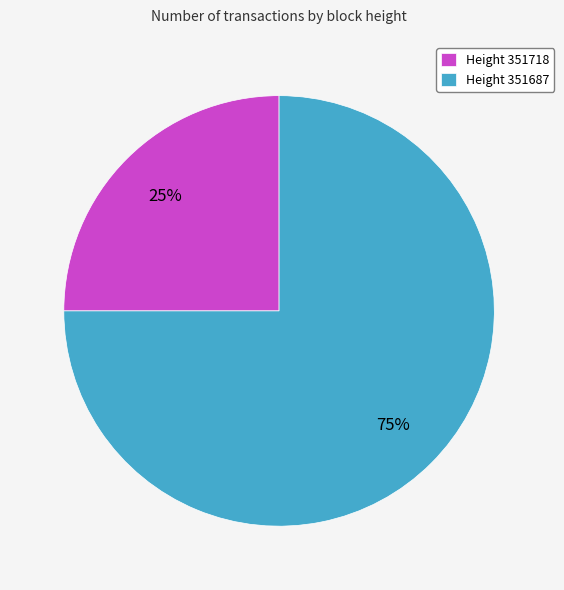

The Height 351718 slice represents 25% of the pie. True or false?

True